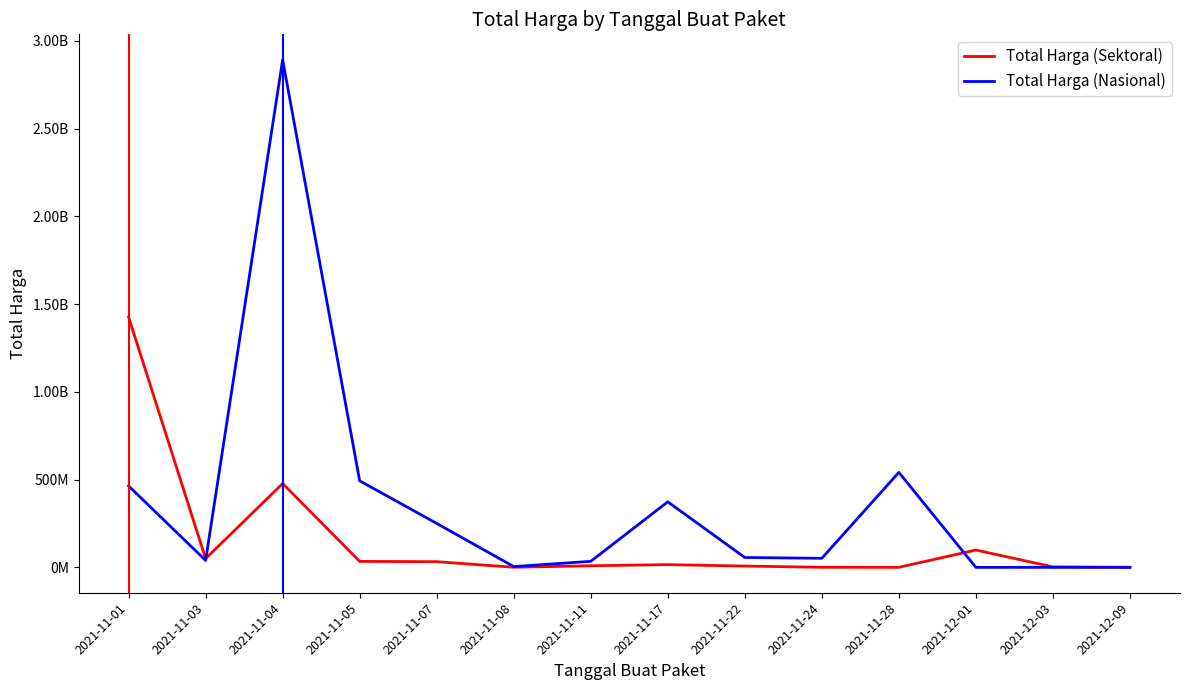

Between 2021-11-07 and 2021-11-28, which is larger?

2021-11-07